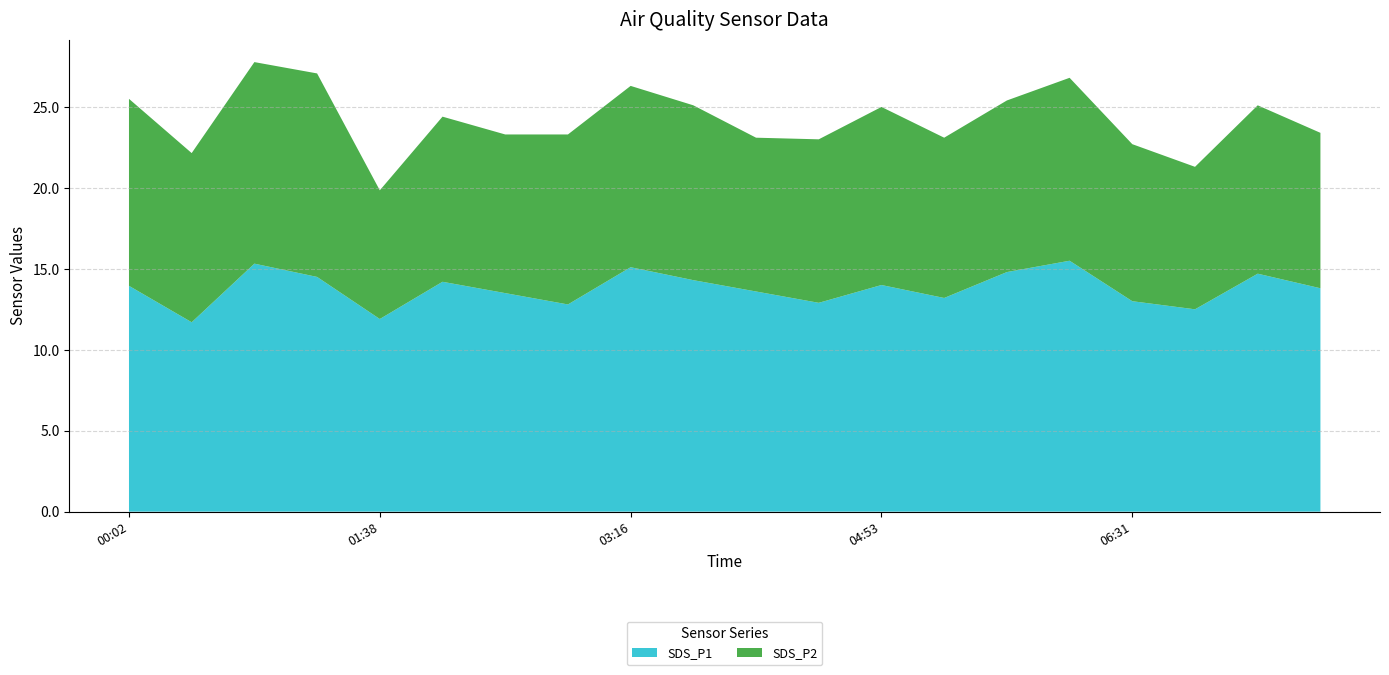

The value of SDS_P1 at 03:16 is 15.1. True or false?

True